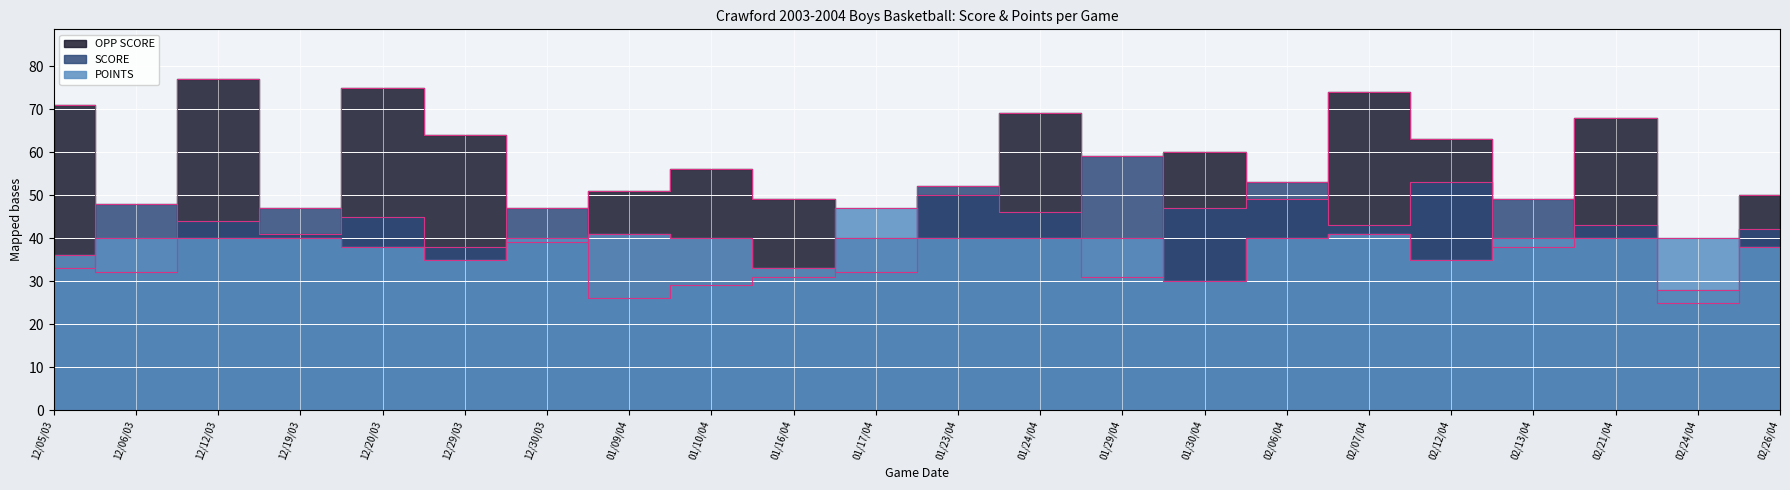

How many series are shown in this chart?

3